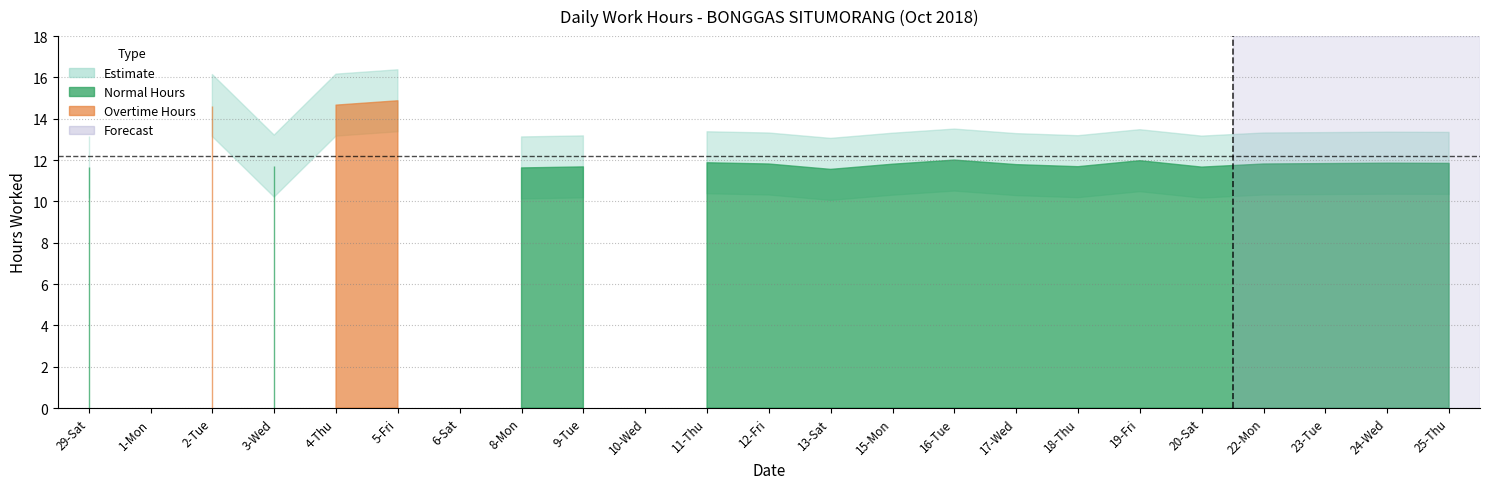

The chart shows a value of 6.7 at 17-Wed. True or false?

False